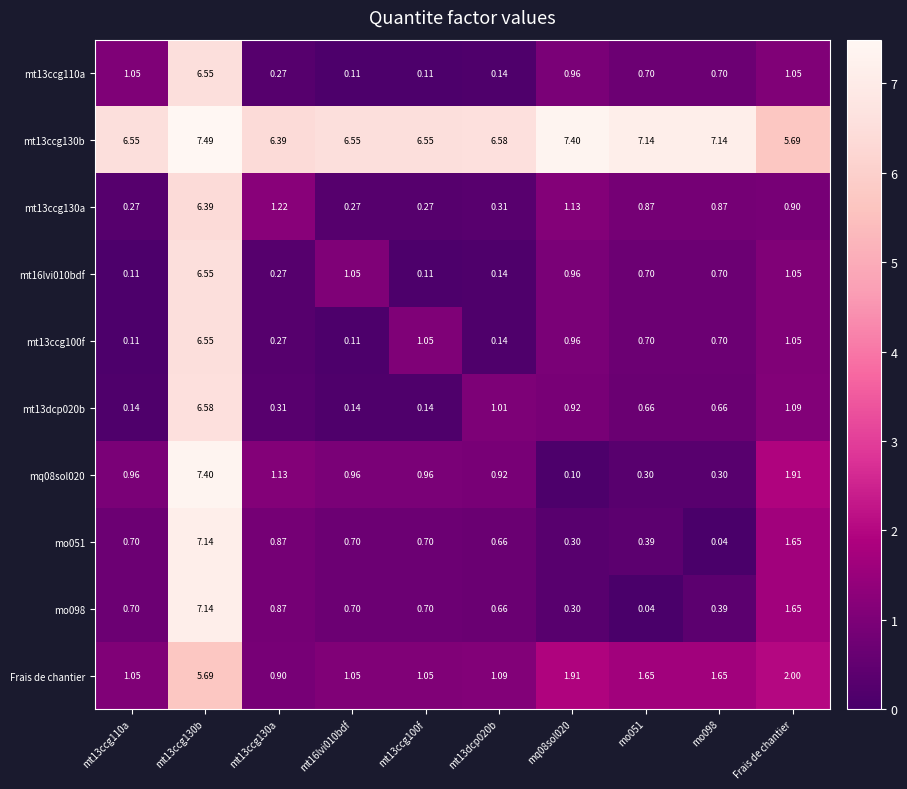

Is the value of mq08sol020 at mq08sol020 greater than the value of mt13ccg100f at mt16lvi010bdf?

No